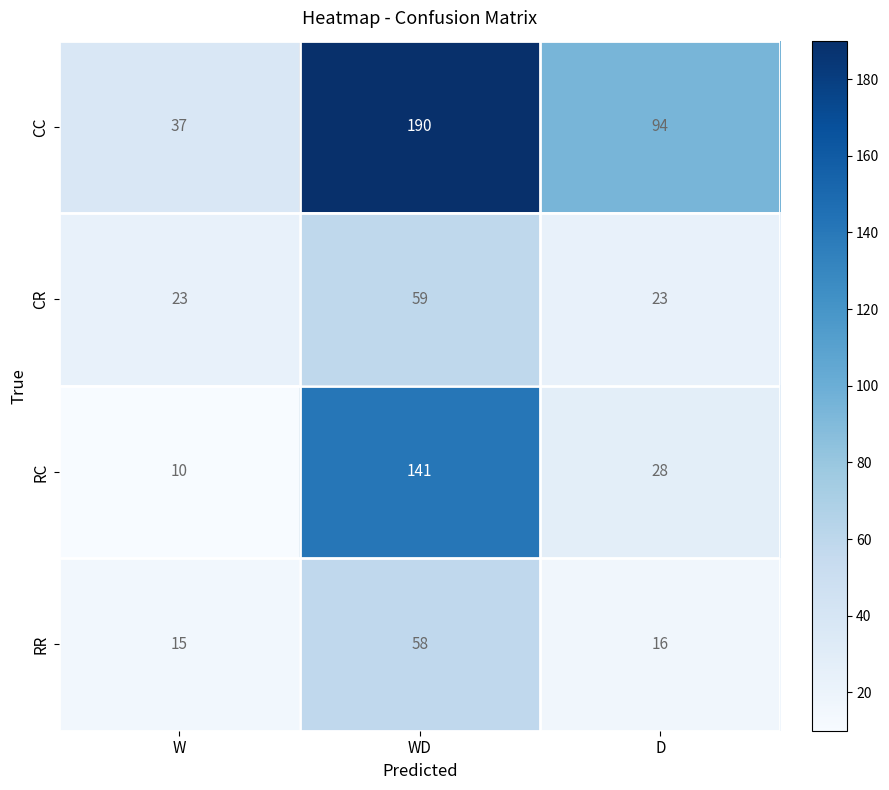

Rank the series at WD from lowest to highest value.

RR, CR, RC, CC